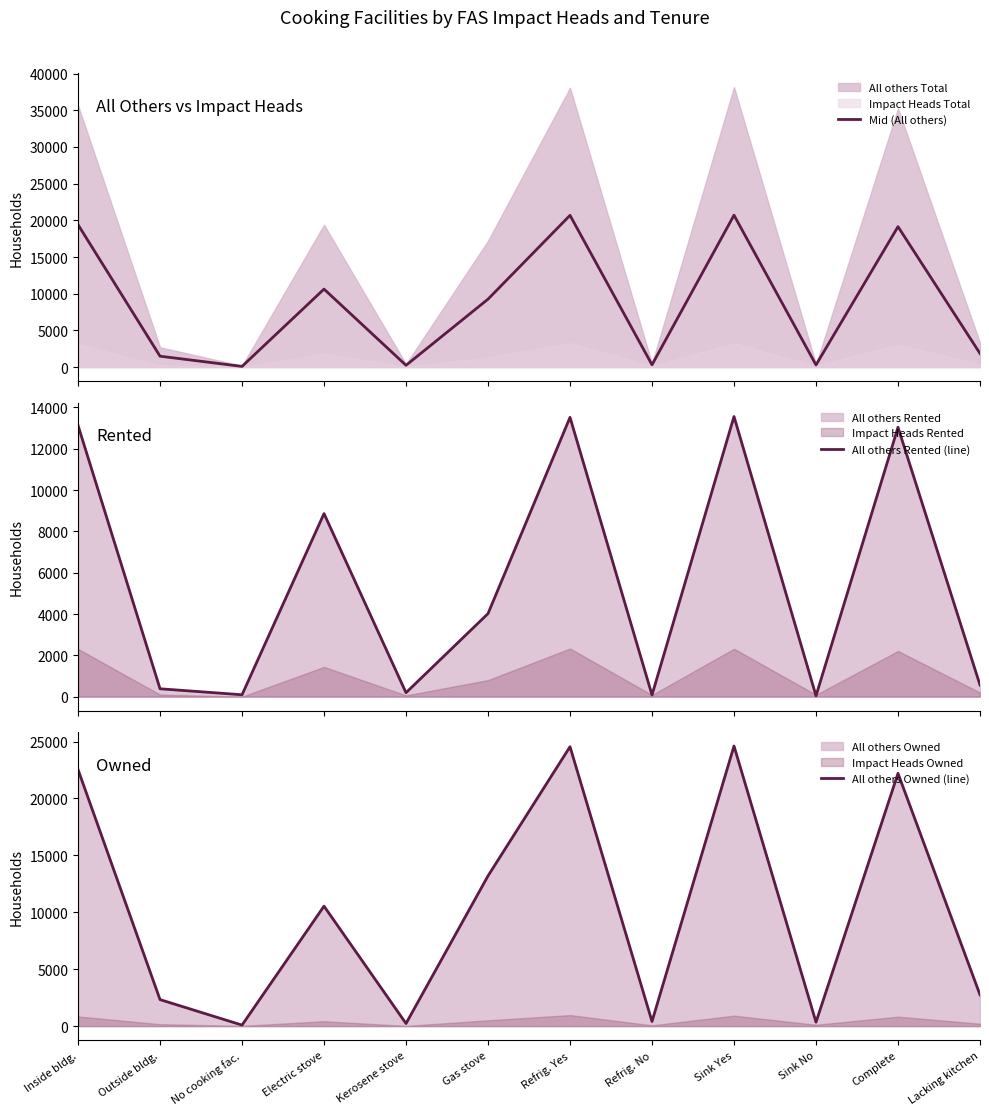

Which series has the largest total across all categories?

All others Owned (line)